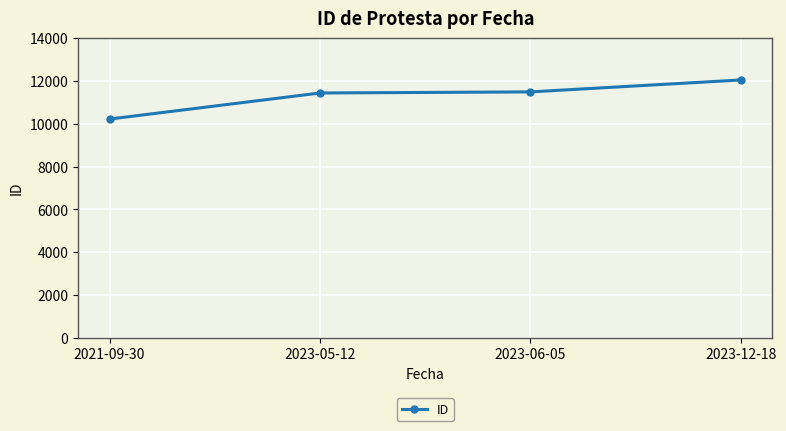

What is the difference between the maximum and second lowest values?

609